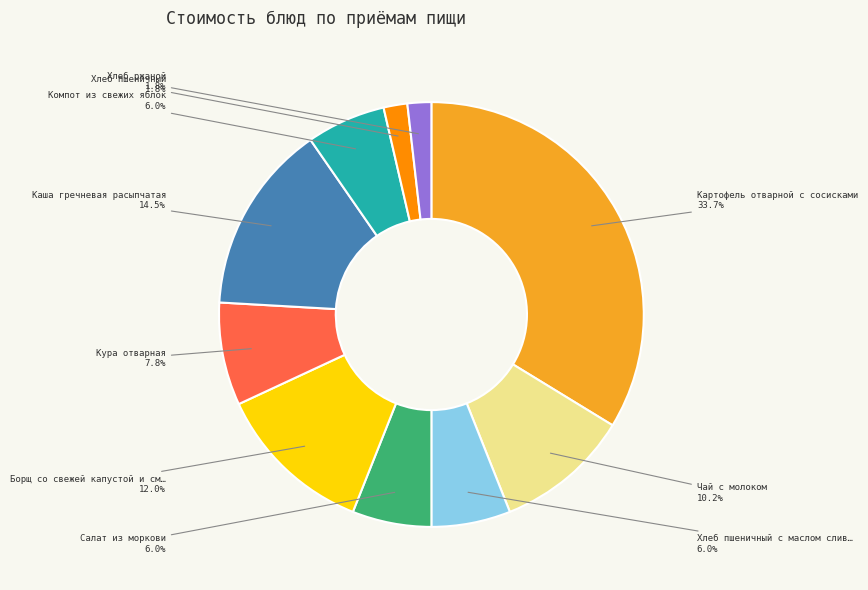

Is there any slice that represents more than half of the pie?

No